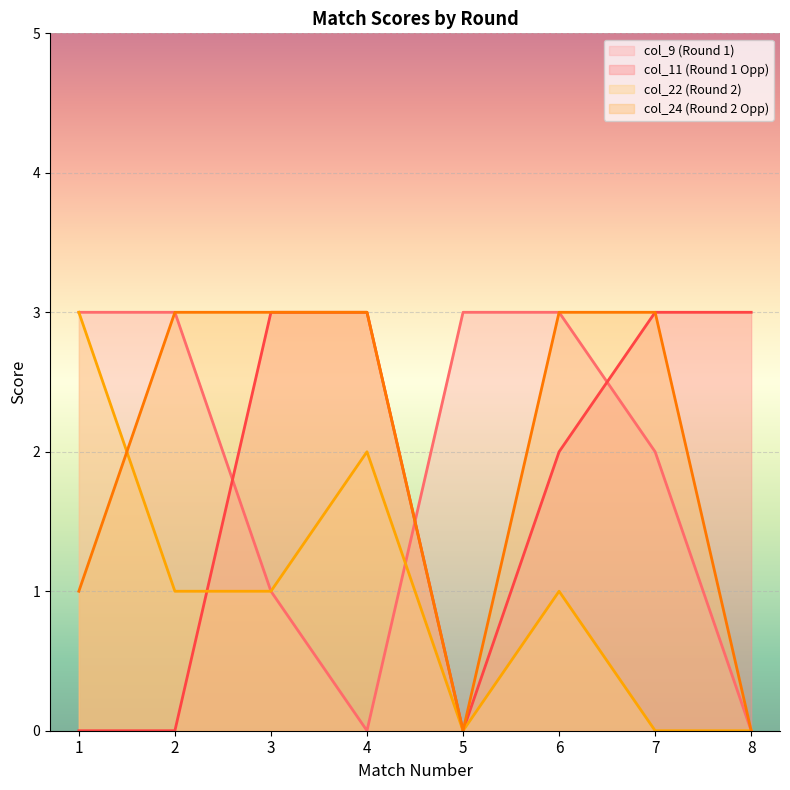

At how many categories does at least one series exceed 2?

8